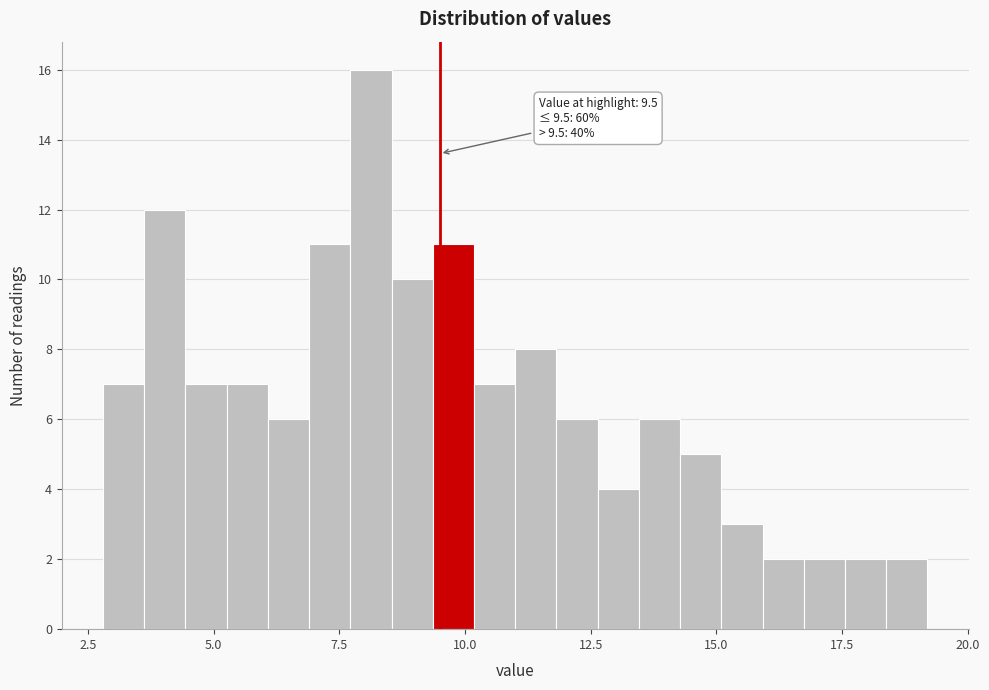

Around what value on the x-axis is the tallest bar? Give the approximate position of its centre, as read against the axis.

8.0